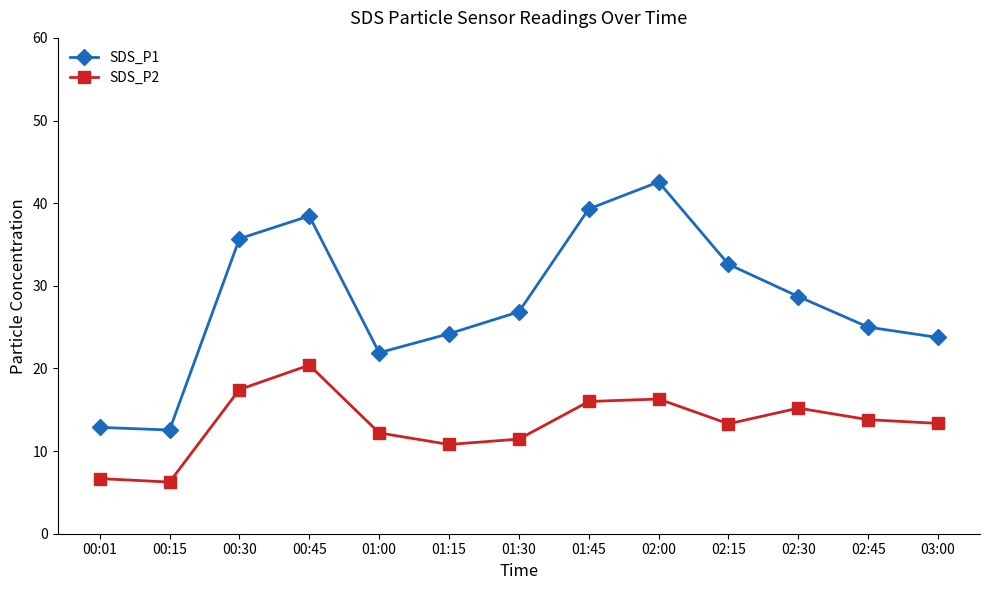

At how many categories does at least one series exceed 23?

10